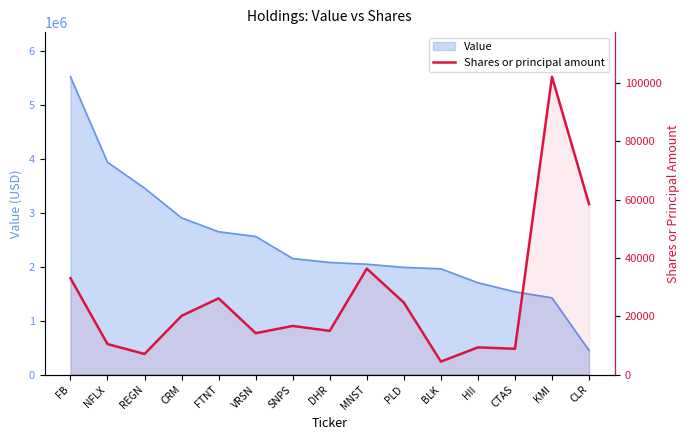

True or false: there are more than 2 points higher than both neighbors.

True